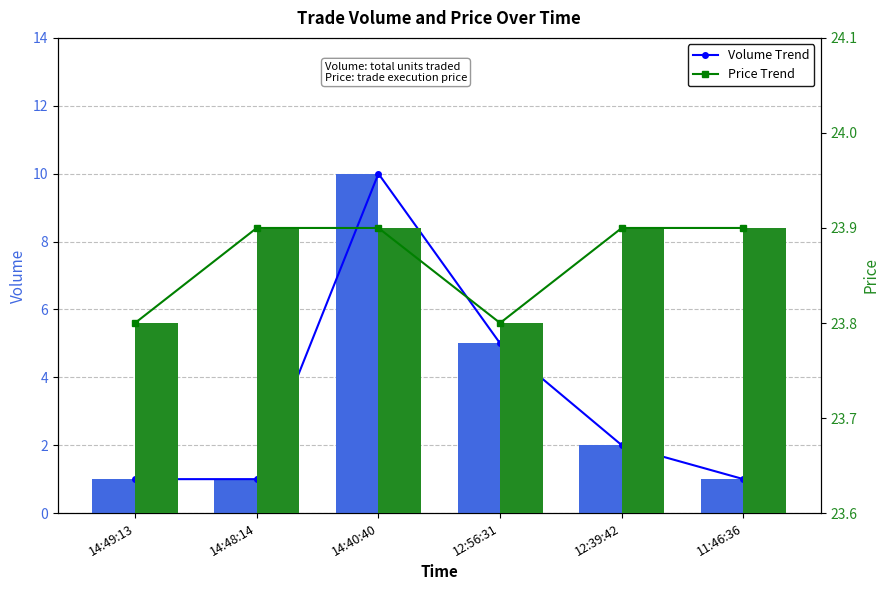

What is the difference between the highest and lowest values at 14:48:14?

22.9